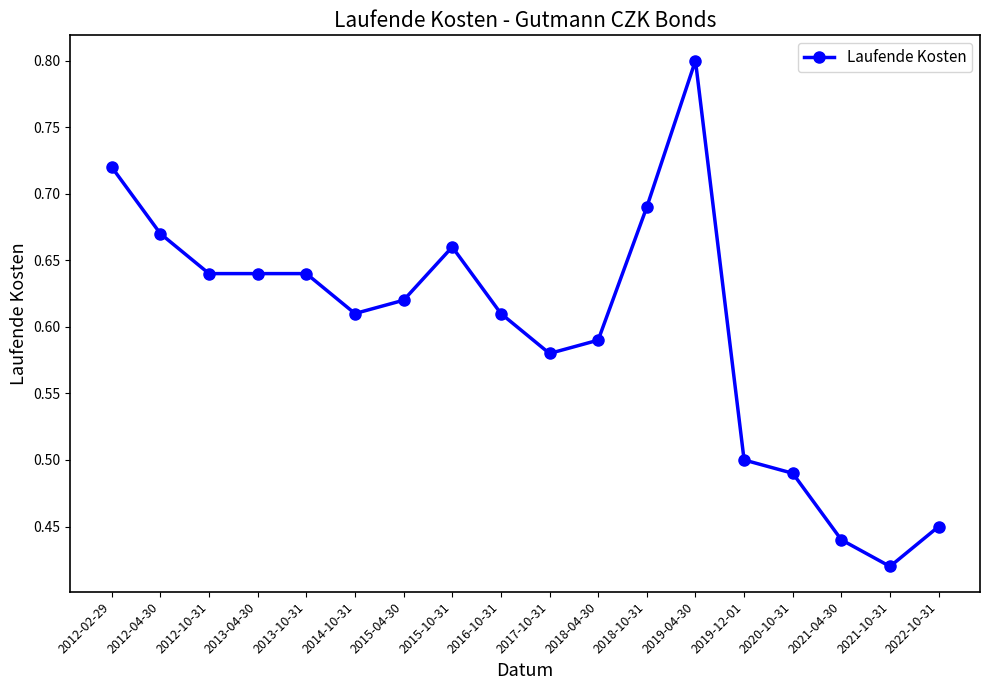

Which category has the highest value across all series?

2019-04-30